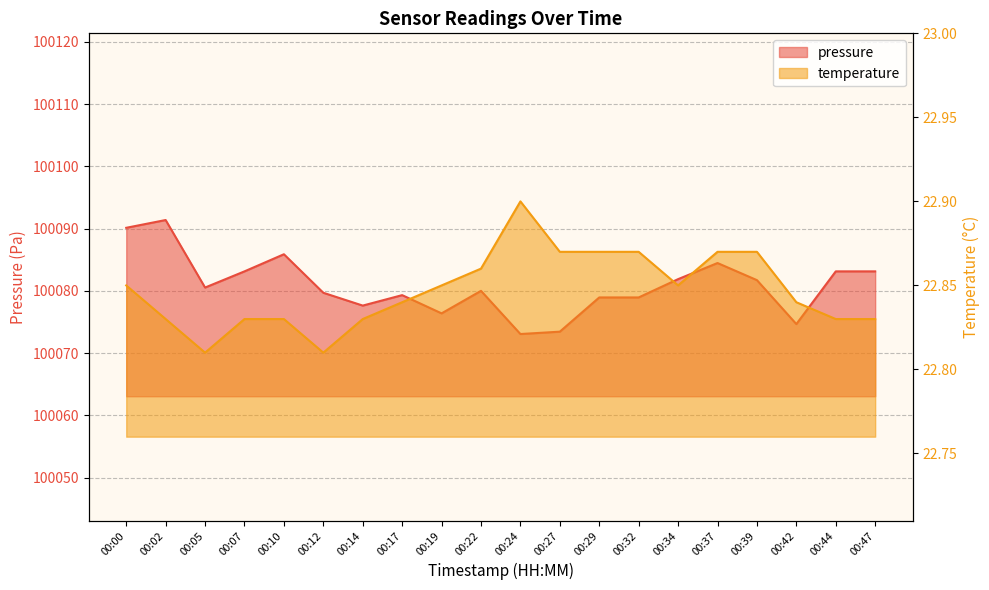

What is the total value across all series at 00:47?

100106.0